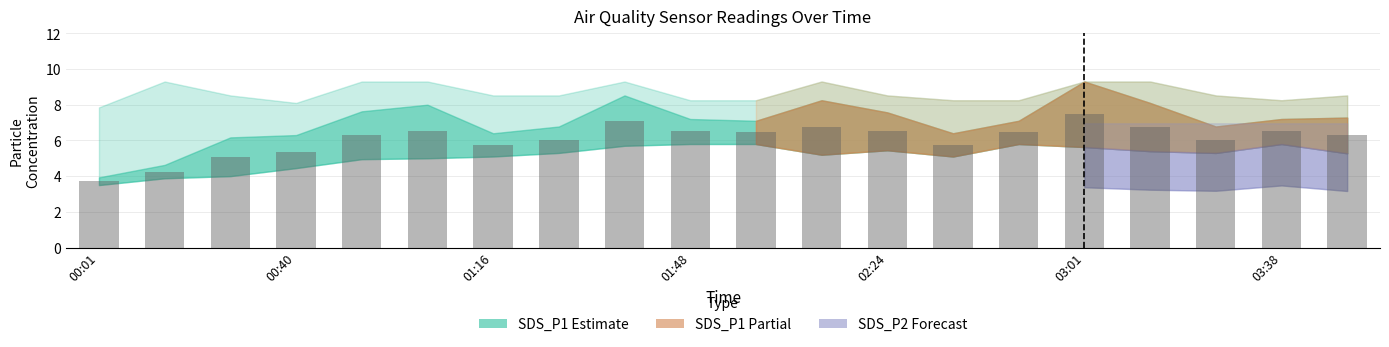

What is the difference between the second highest and minimum values?

3.4